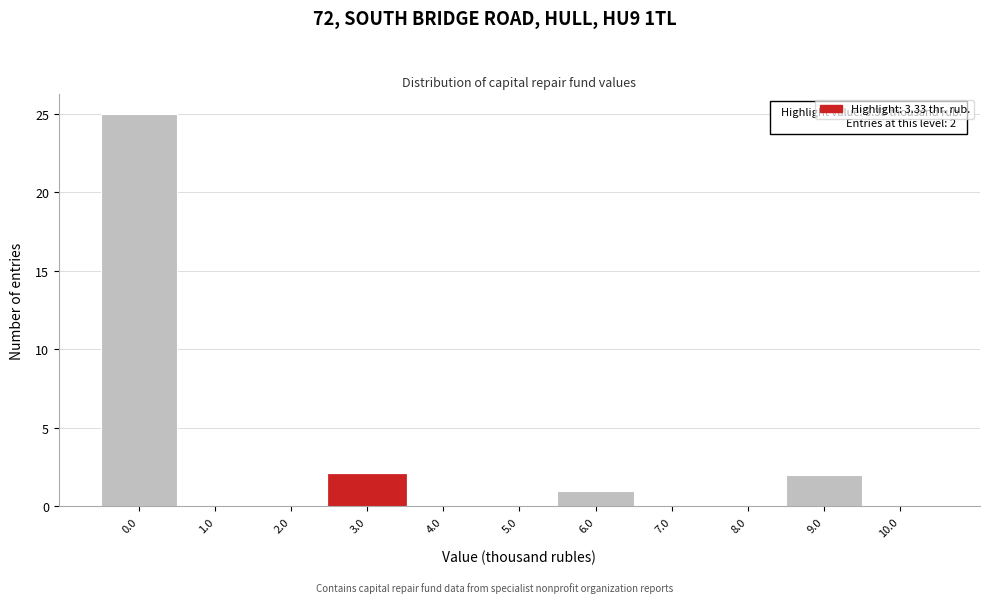

Reading left to right, what are all the values shown in this chart?

0.0=25	1.0=0	2.0=0	3.0=2	4.0=0	5.0=0	6.0=1	7.0=0	8.0=0	9.0=2	10.0=0